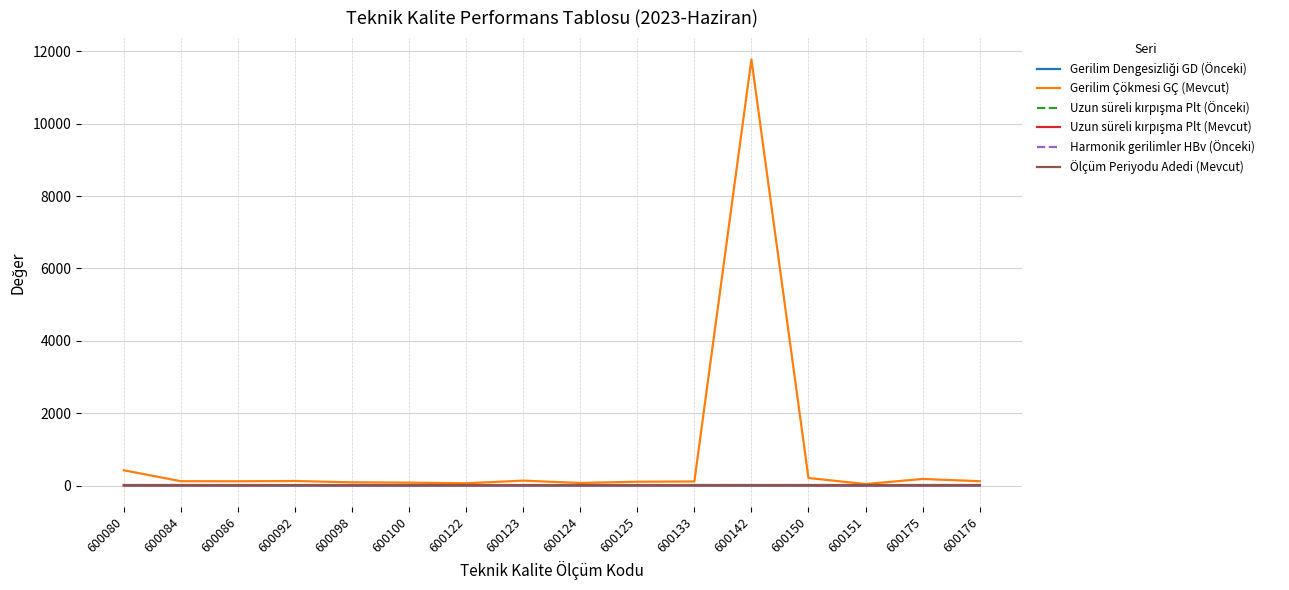

Which series has the largest total across all categories?

Gerilim Çökmesi GÇ (Mevcut)